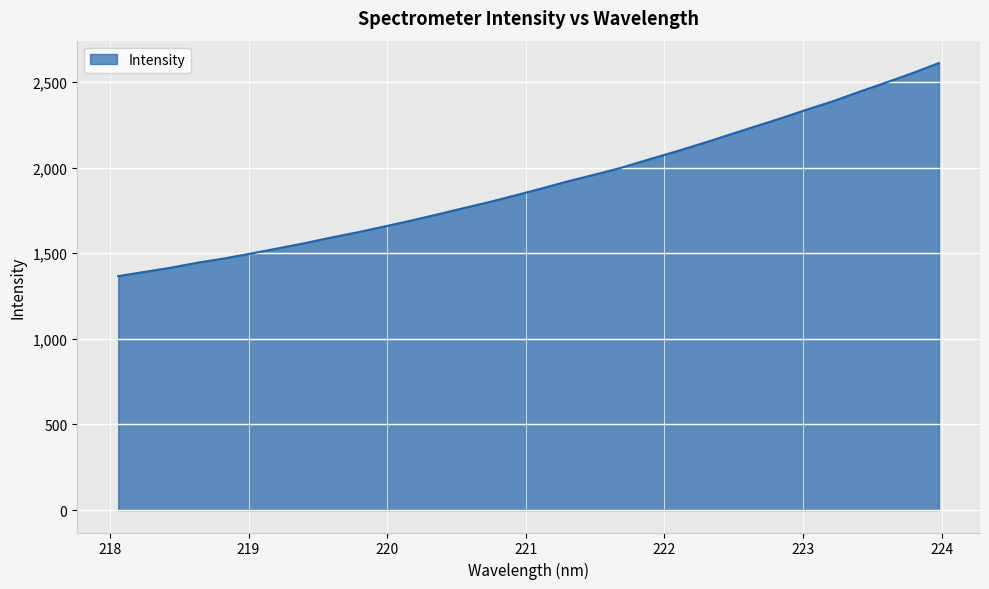

What is the greatest value displayed?

2610.0